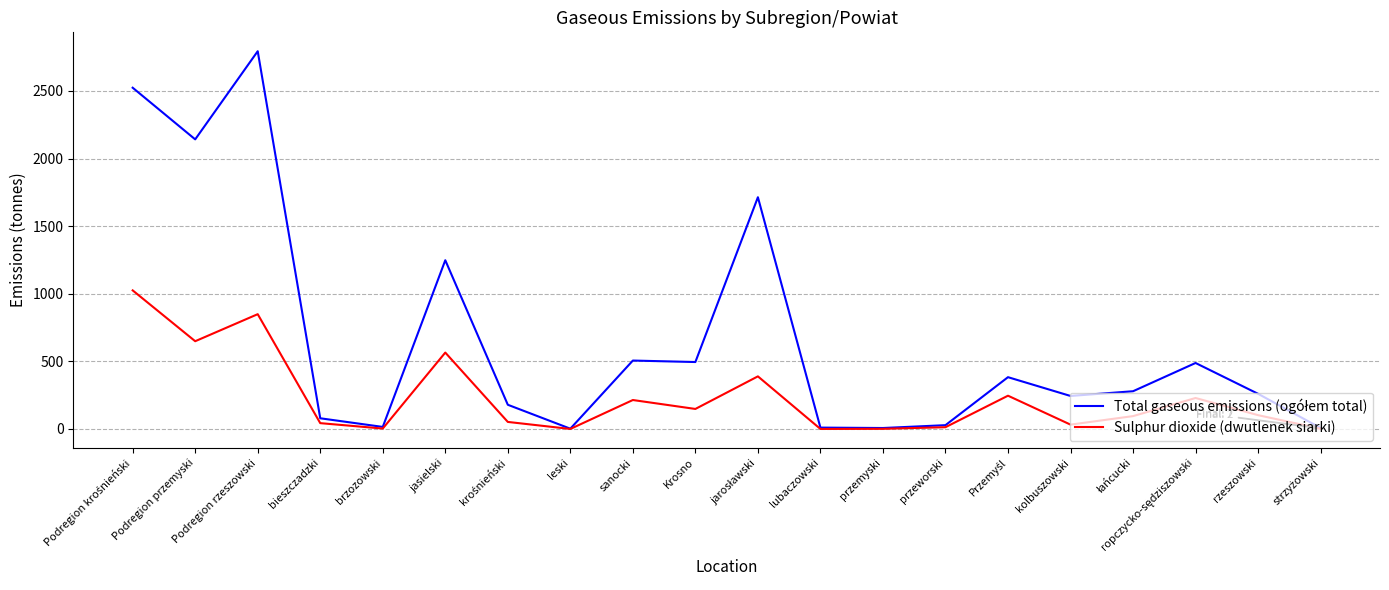

Which label corresponds to the largest value in the chart?

Podregion rzeszowski